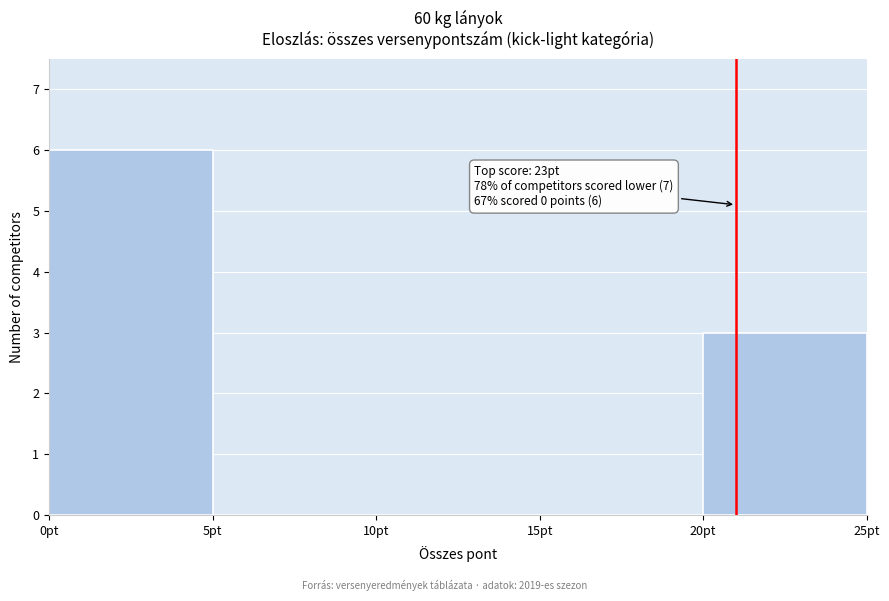

Over which range of the x-axis is the bar tallest?

0 to 5